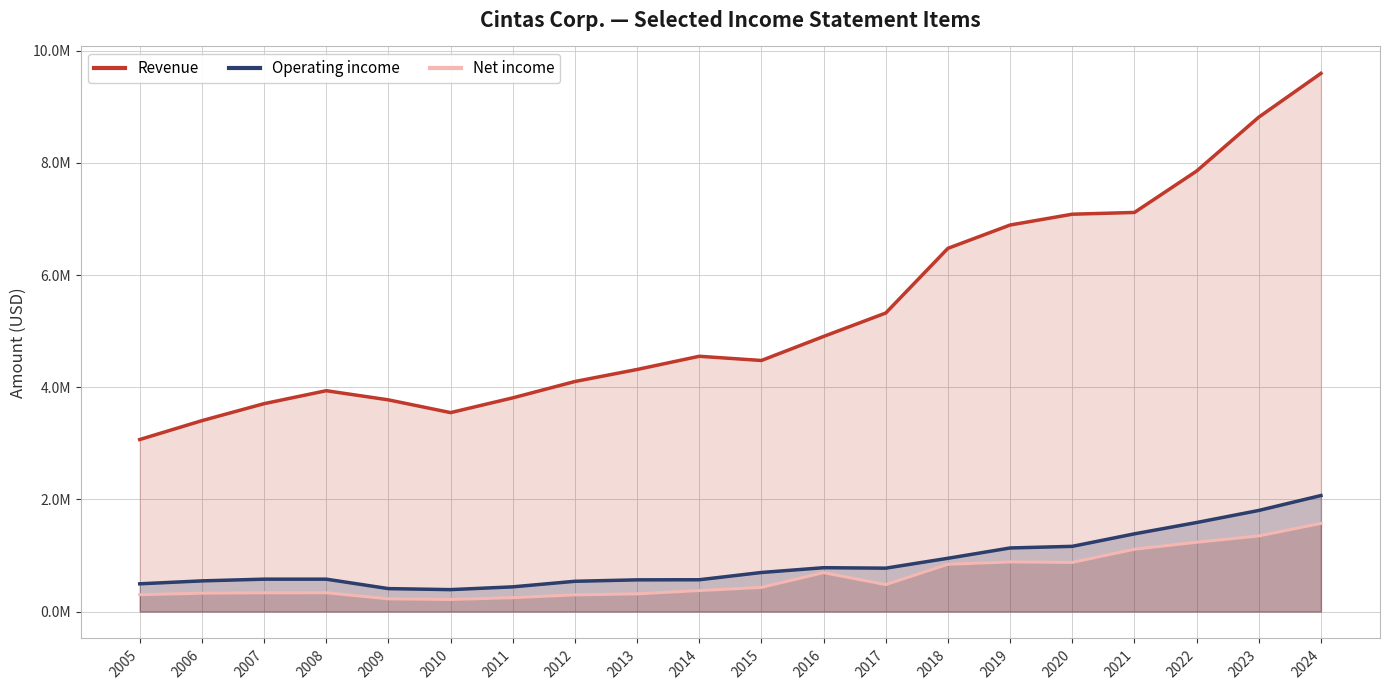

The value of Operating income at 2012 is 539627. True or false?

True